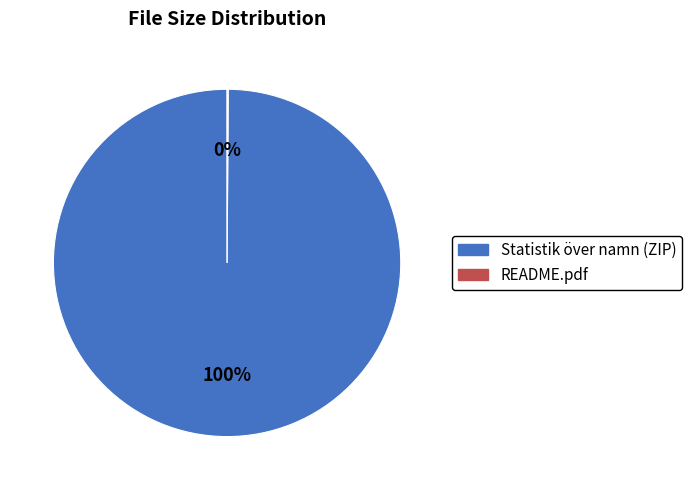

True or false: Statistik över namn (ZIP) accounts for 94% of the total.

False